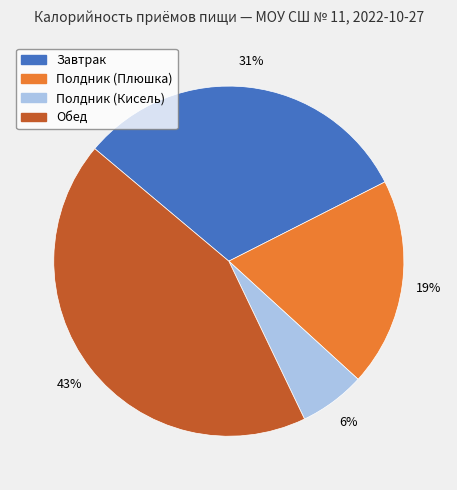

Which has a higher value, Обед or Полдник (Кисель)?

Обед